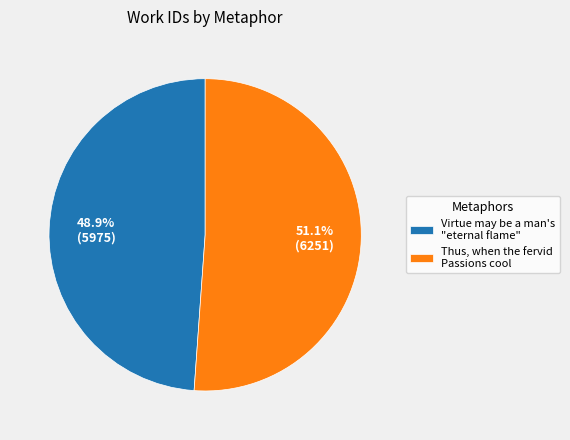

Which category accounts for the majority?

Thus, when the fervid Passions cool